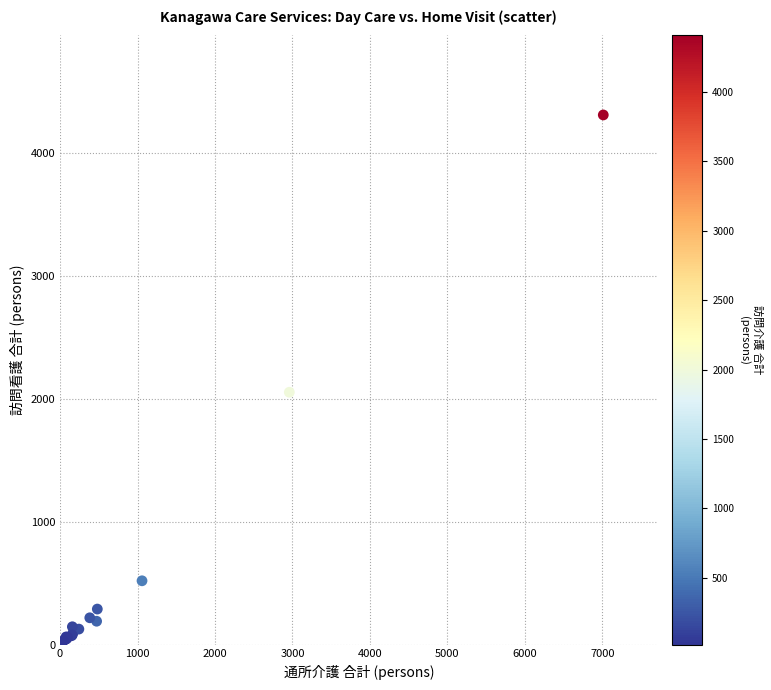

What Y value in the scatter plot is closest to 2161?

2053